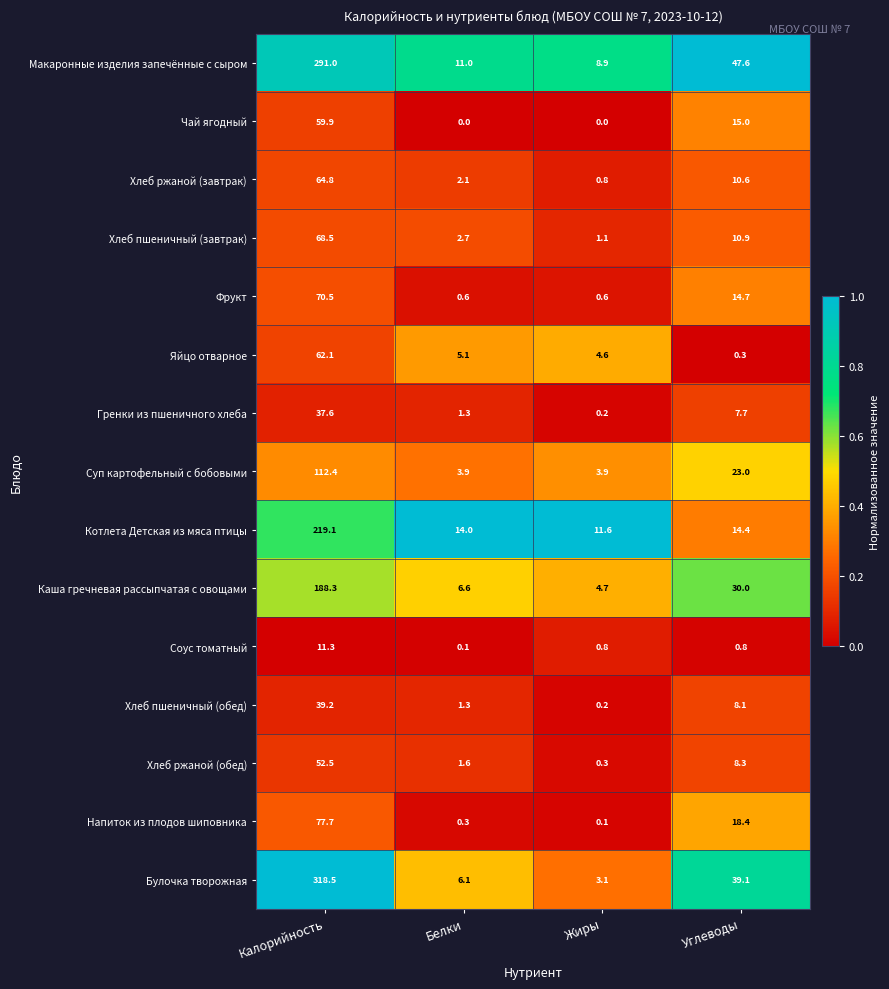

The value of Хлеб пшеничный (обед) at Жиры is 0.2. True or false?

True